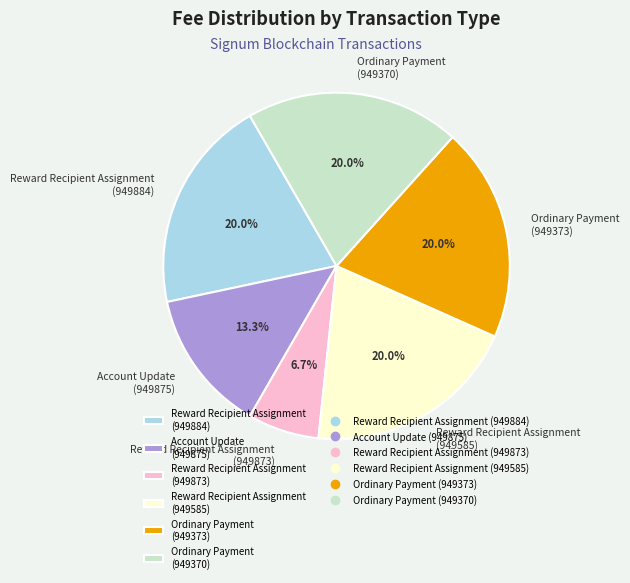

Which category has the smallest portion of the pie?

Reward Recipient Assignment (949873)